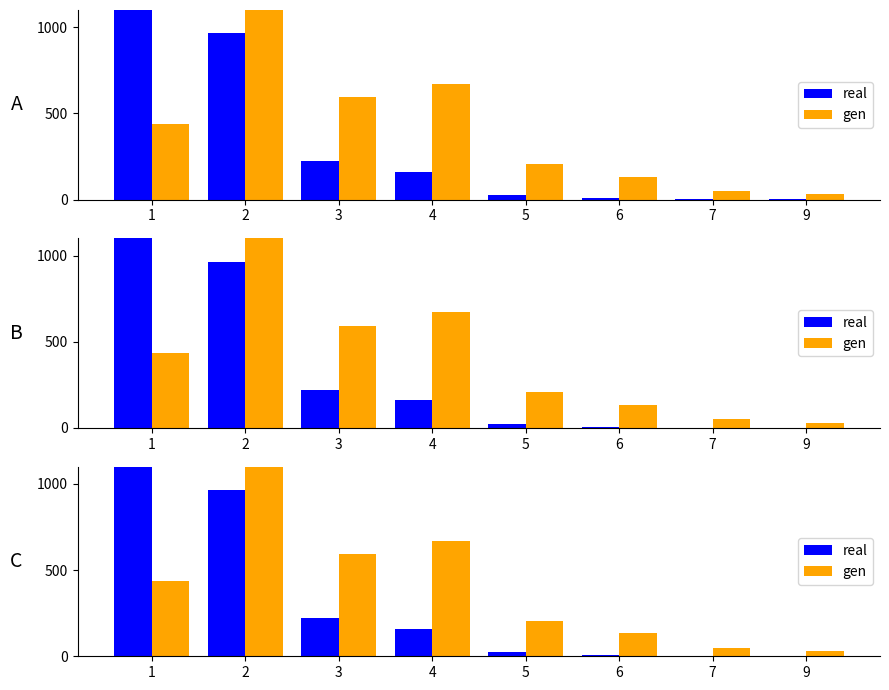

What is the spread (max minus min) of values at 4?

509.0